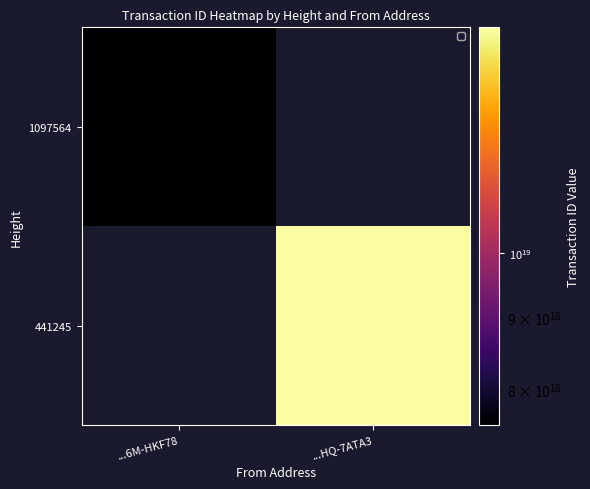

What is the difference between the highest and lowest values at ...HQ-7ATA3?

14467223774966183936